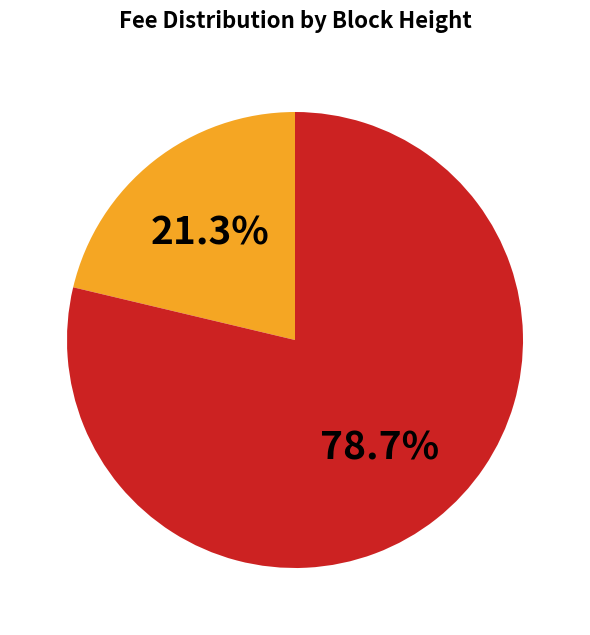

Does any single category account for the majority?

Yes